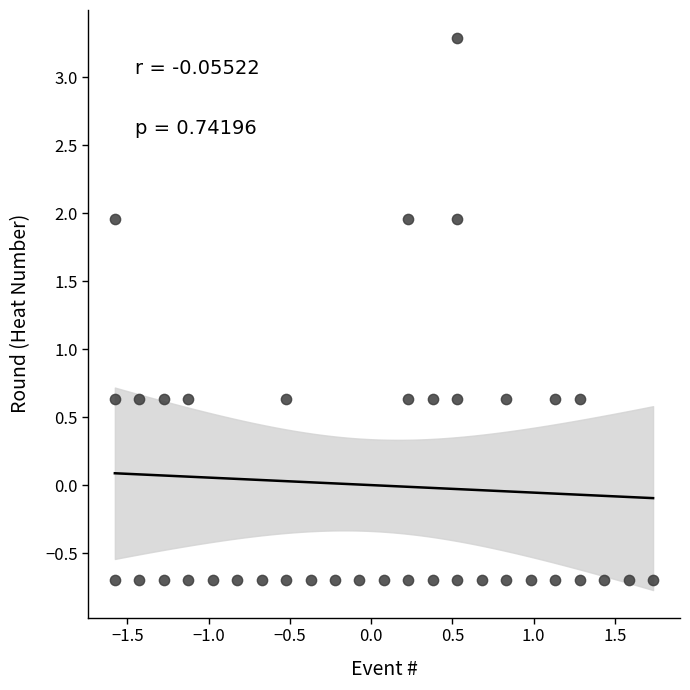

What is the range of Y values (max minus min)?

4.0